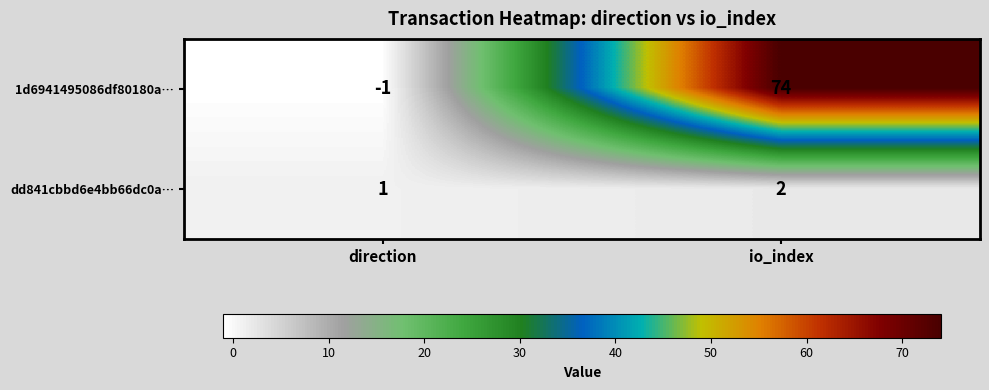

Which series has the widest spread of values?

1d6941495086df80180a…